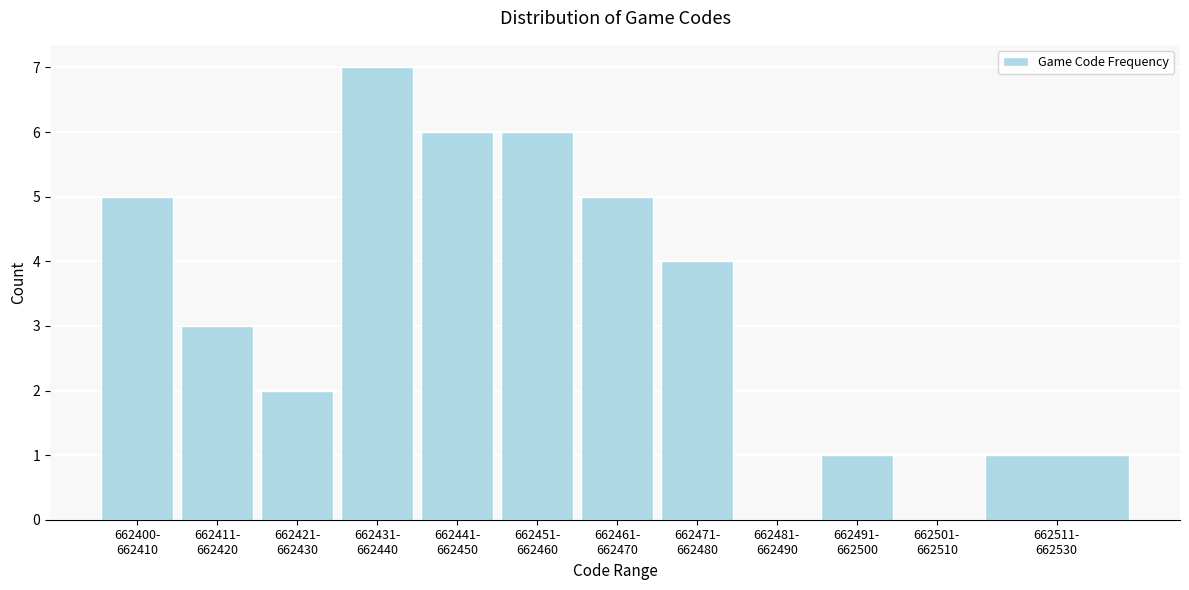

What is the sum of all values?

40